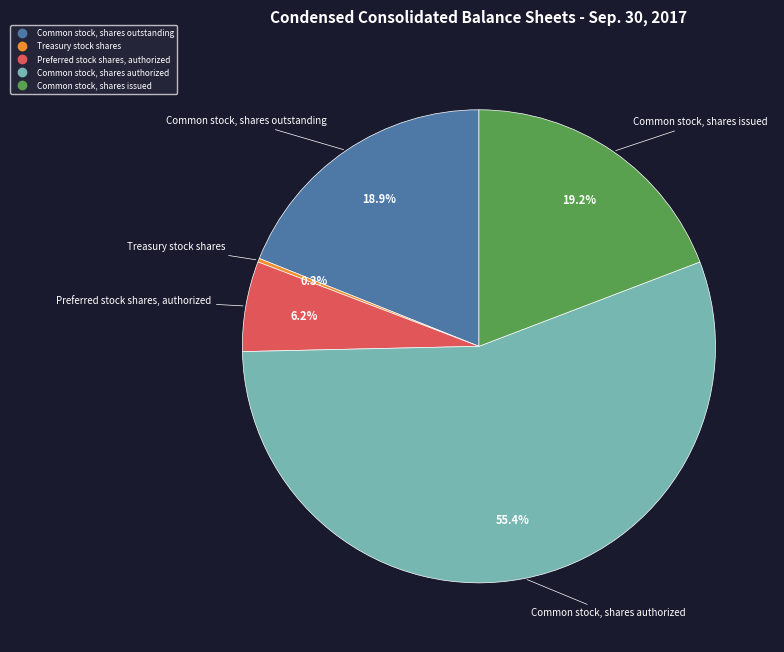

Is there any slice that represents more than half of the pie?

Yes